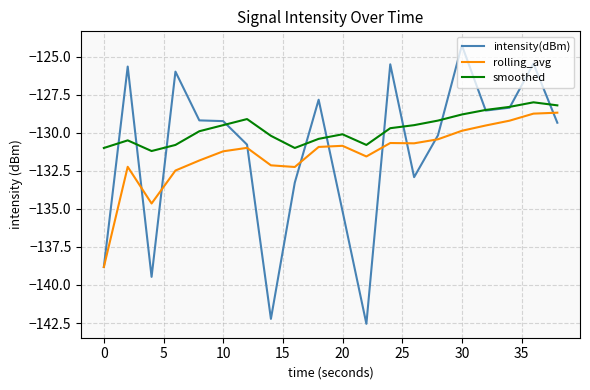

What is the highest value of the rolling_avg series?

-128.7